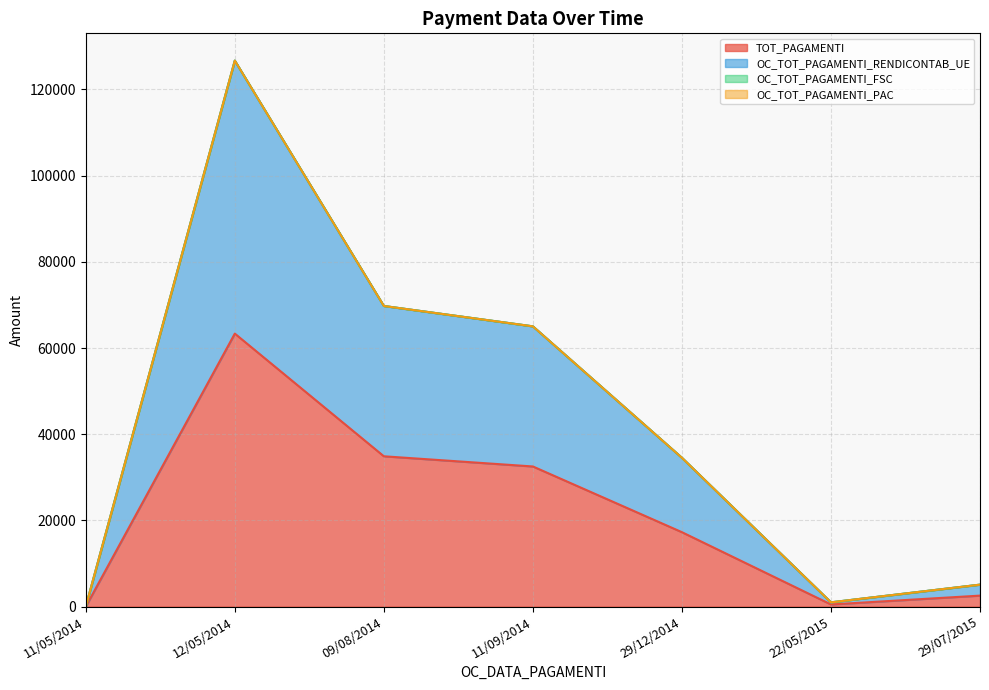

How many values in the TOT_PAGAMENTI series exceed 17266?

4